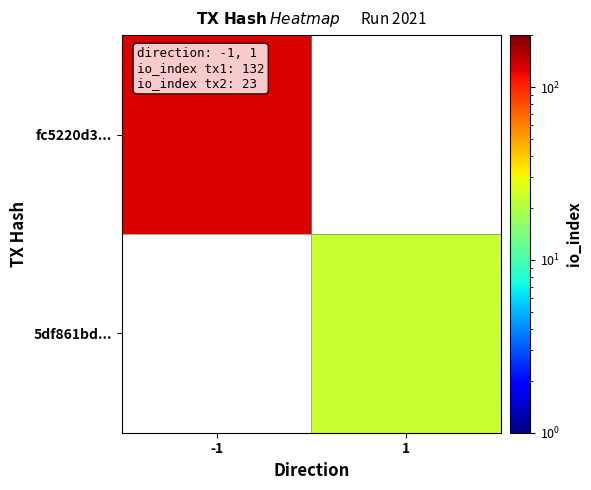

The 5df861bd... series shows 40.4 at 1. True or false?

False